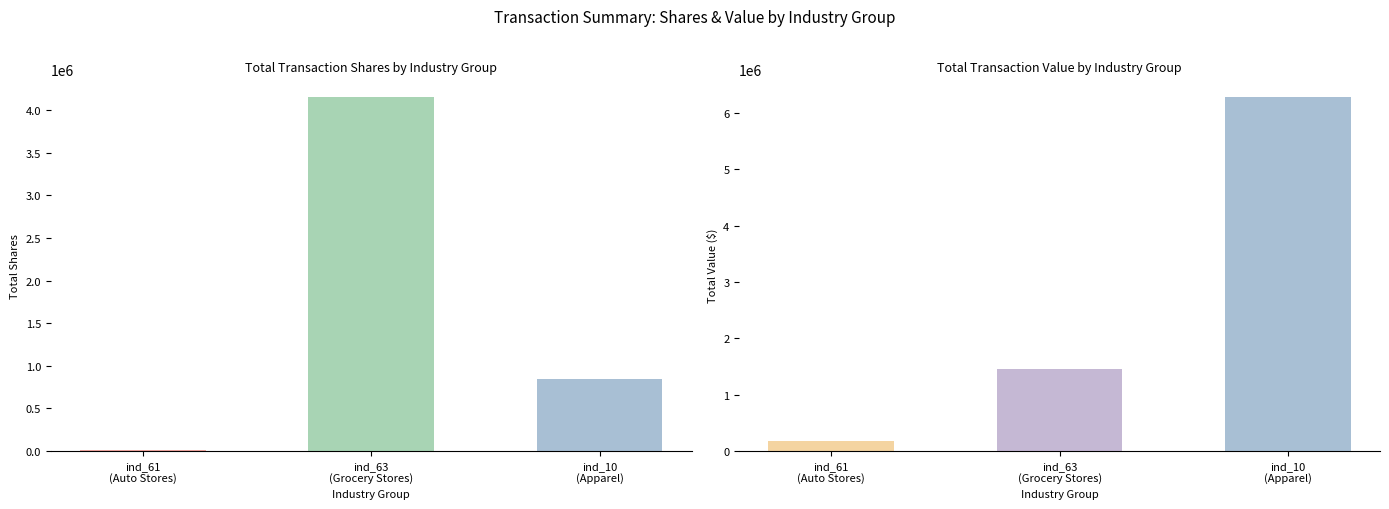

True or false: Total Transaction Shares has a value of 848562 at ind_10
(Apparel).

True